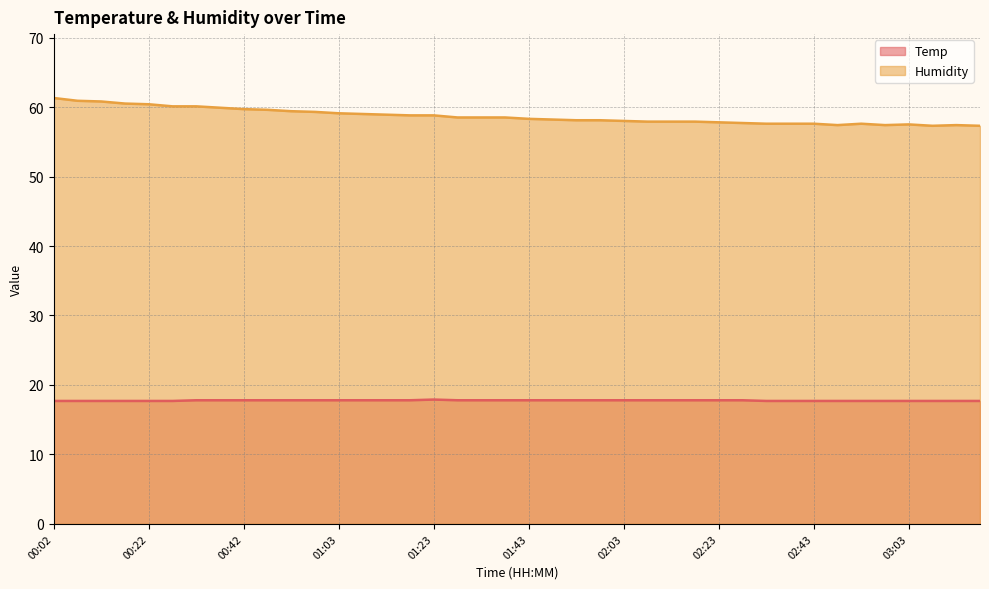

List the labels in order of Temp value, largest first.

01:23, 00:32, 00:37, 00:42, 00:47, 00:52, 00:58, 01:03, 01:08, 01:13, 01:18, 01:28, 01:33, 01:38, 01:43, 01:48, 01:53, 01:58, 02:03, 02:08, 02:13, 02:18, 02:23, 02:28, 00:02, 00:07, 00:12, 00:17, 00:22, 00:27, 02:33, 02:38, 02:43, 02:48, 02:53, 02:58, 03:03, 03:08, 03:13, 03:19